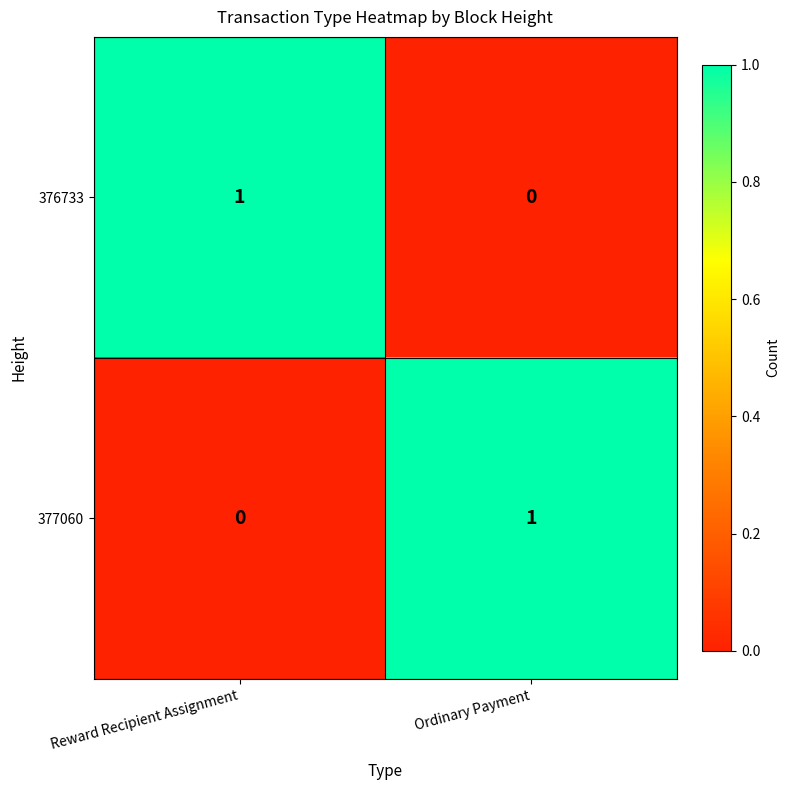

The value of 377060 at Ordinary Payment is 0. True or false?

False